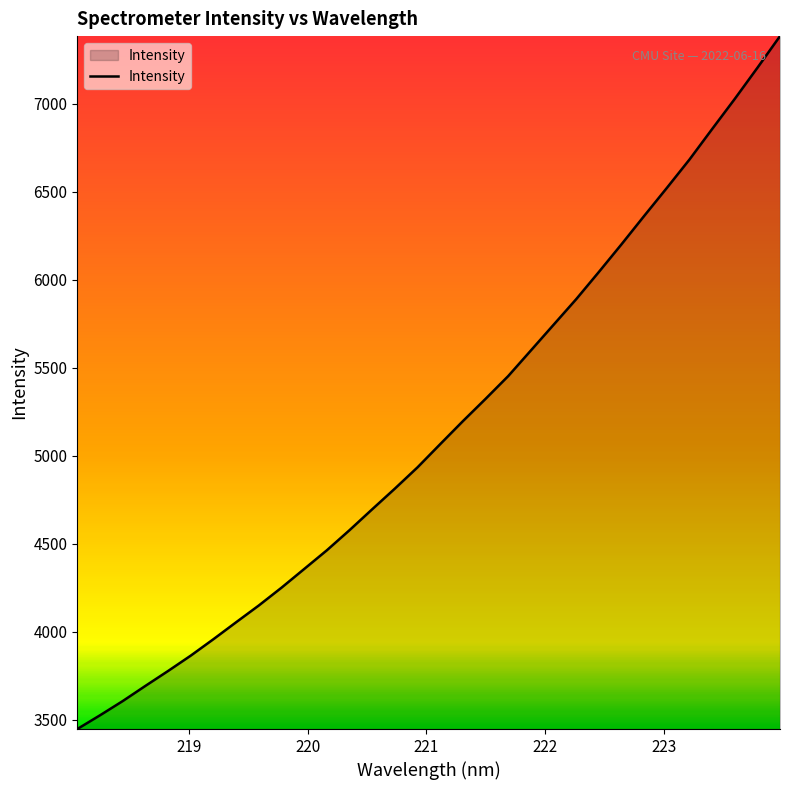

What is the difference between the maximum and minimum values?

3936.1